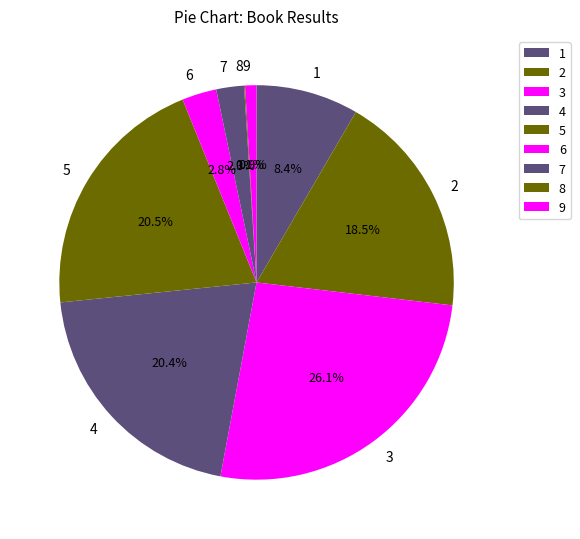

The 9 slice represents 11% of the pie. True or false?

False